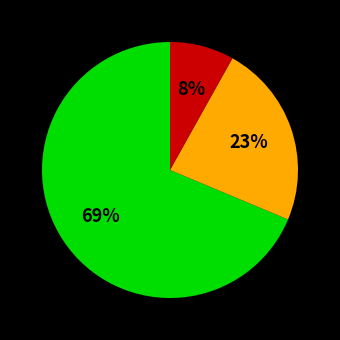

To the nearest percent, what is the average slice percentage?

33%